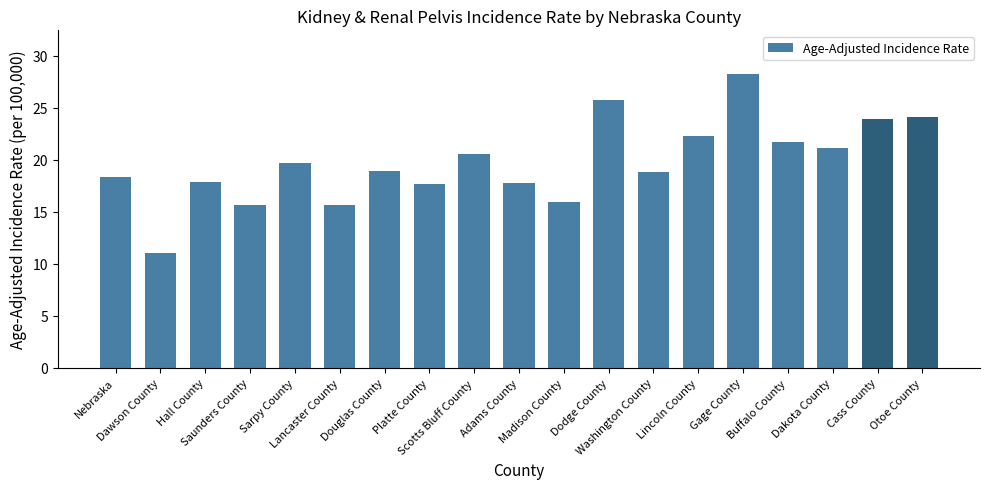

Count the number of categories in the chart.

19